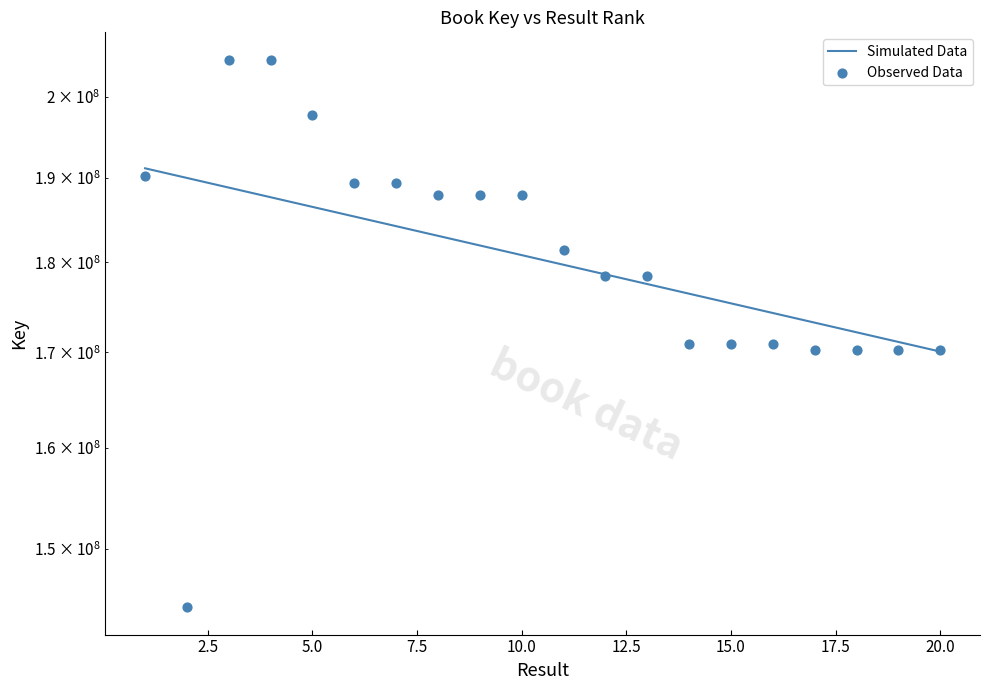

Between 20 and 8, which is larger?

8